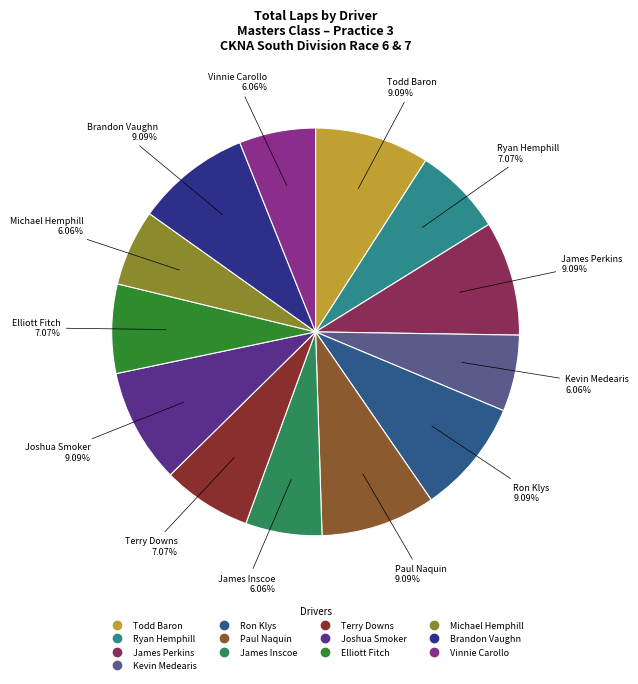

What percentage is the James Inscoe slice, to the nearest percent?

6%